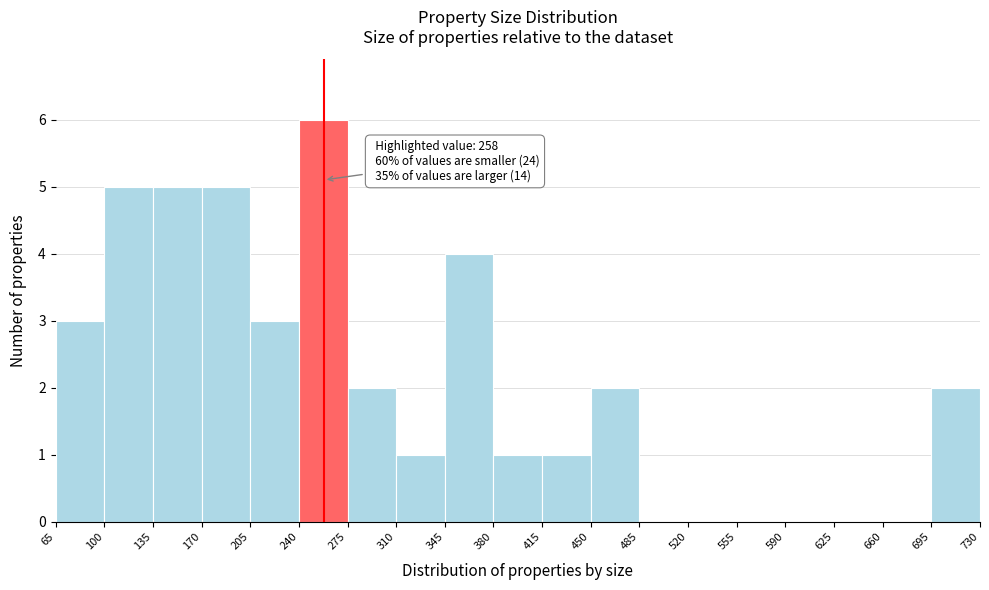

Over which range of the x-axis is the bar tallest?

240 to 275